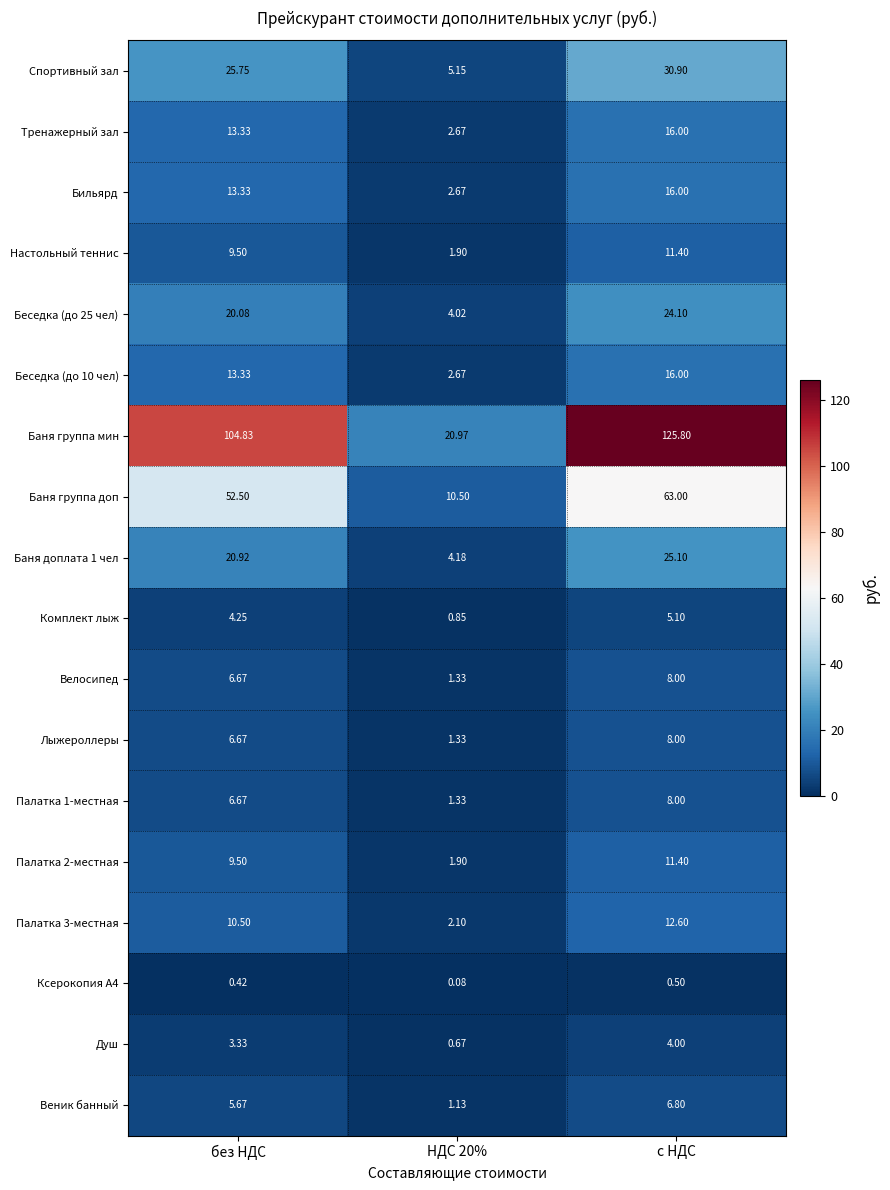

Between без НДС and с НДС, which series saw the biggest shift?

Баня группа мин